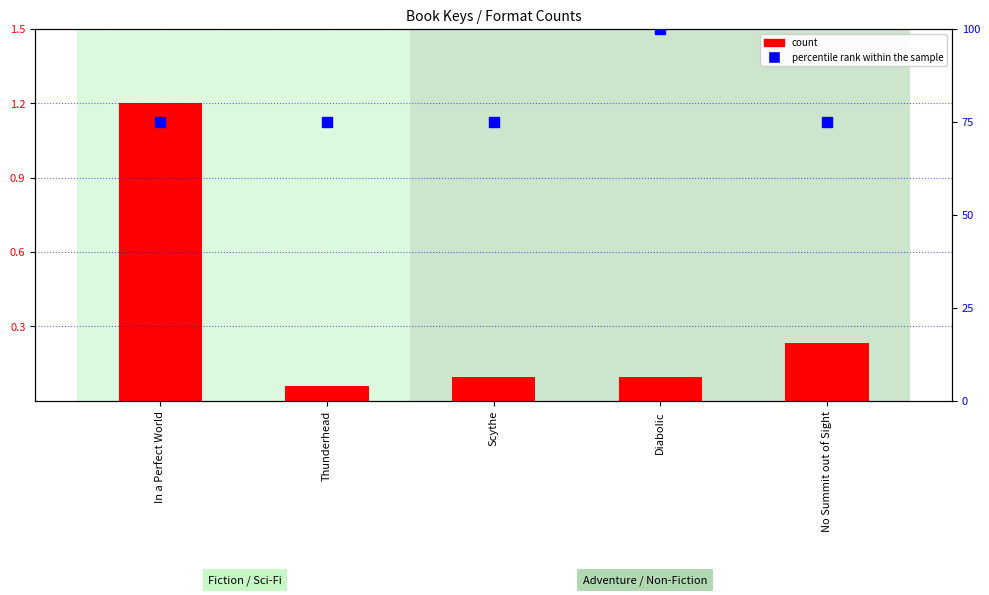

Which series has the largest total across all categories?

percentile rank within the sample